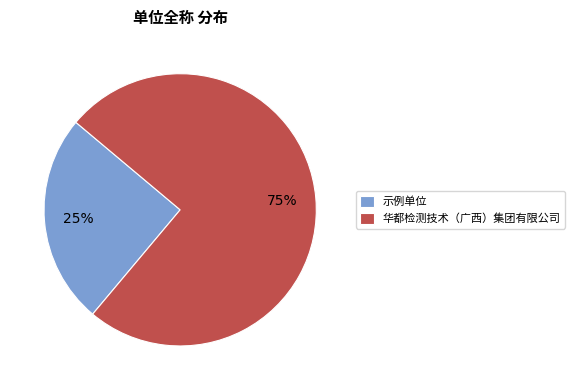

Do 示例单位 and 华都检测技术（广西）集团有限公司 together represent more than half of the pie?

Yes